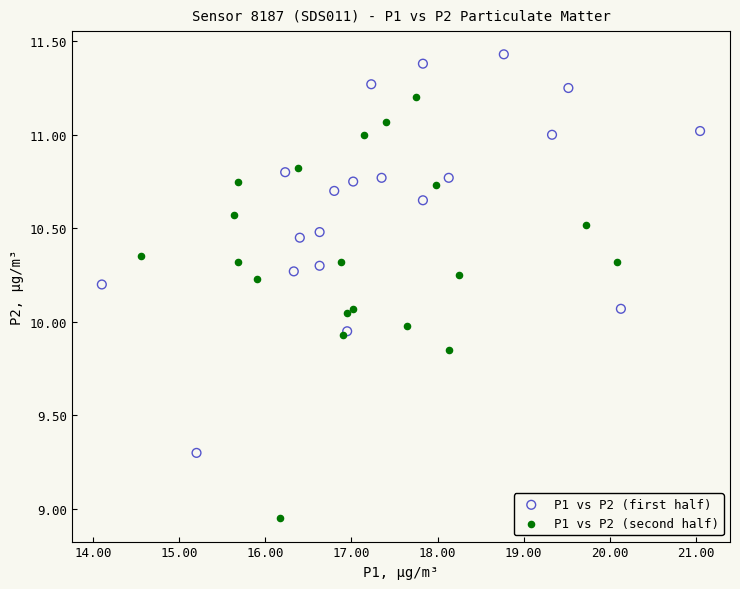

Which series has the largest Y range (max minus min)?

P1 vs P2 (second half)